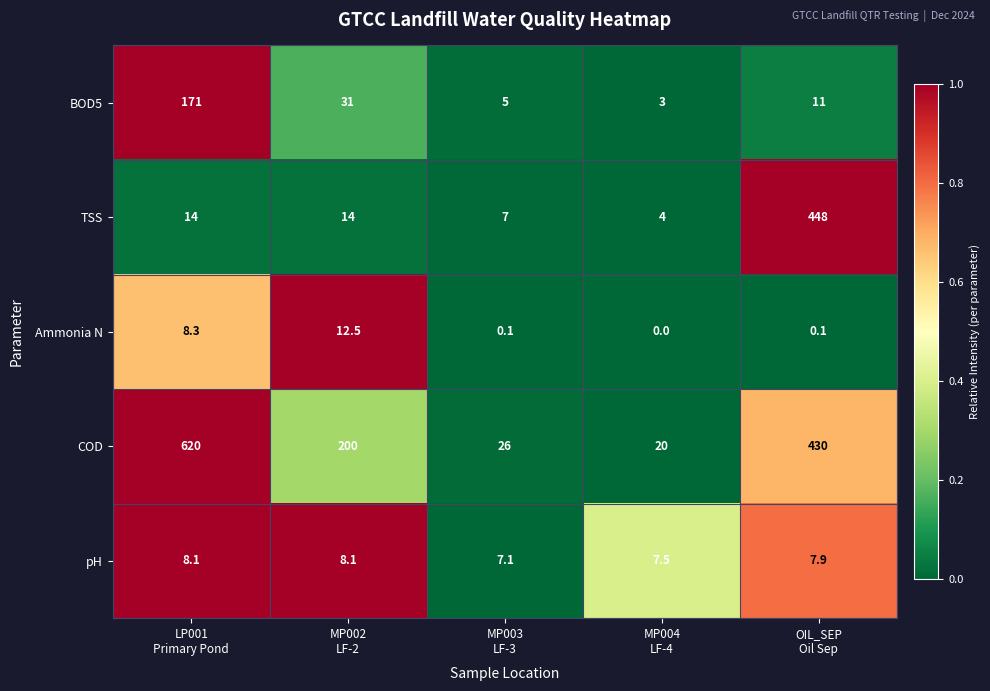

What is the difference between the maximum and minimum values in the Ammonia N series?

12.5